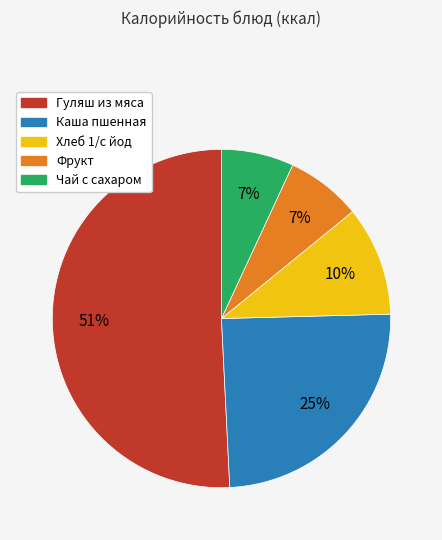

To the nearest percent, what portion does Гуляш из мяса represent?

51%